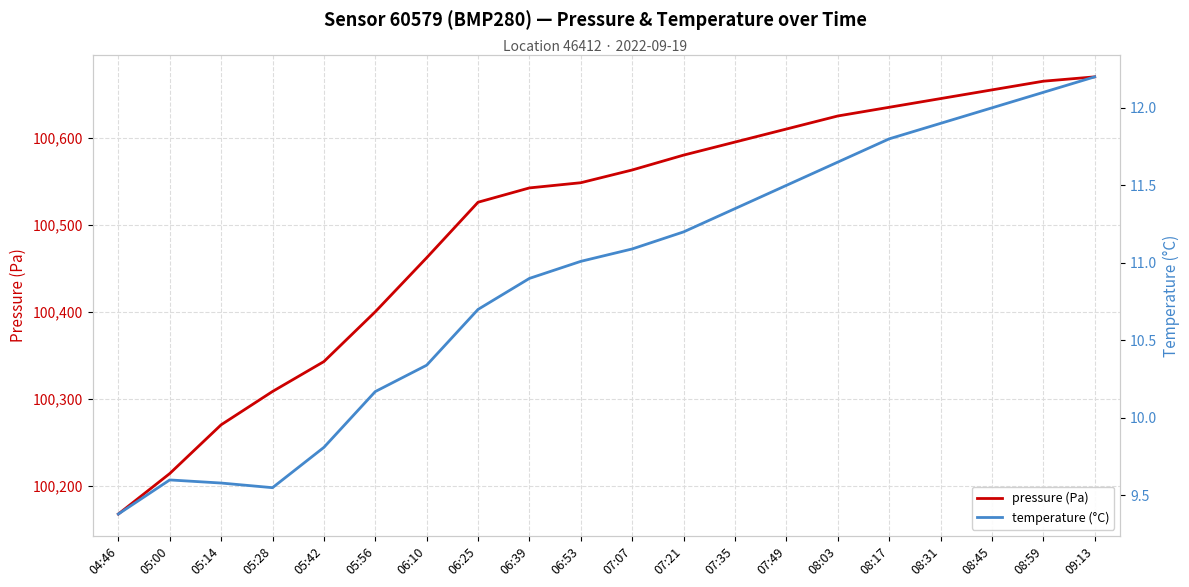

True or false: pressure (Pa) and temperature (°C) cross at least once.

False